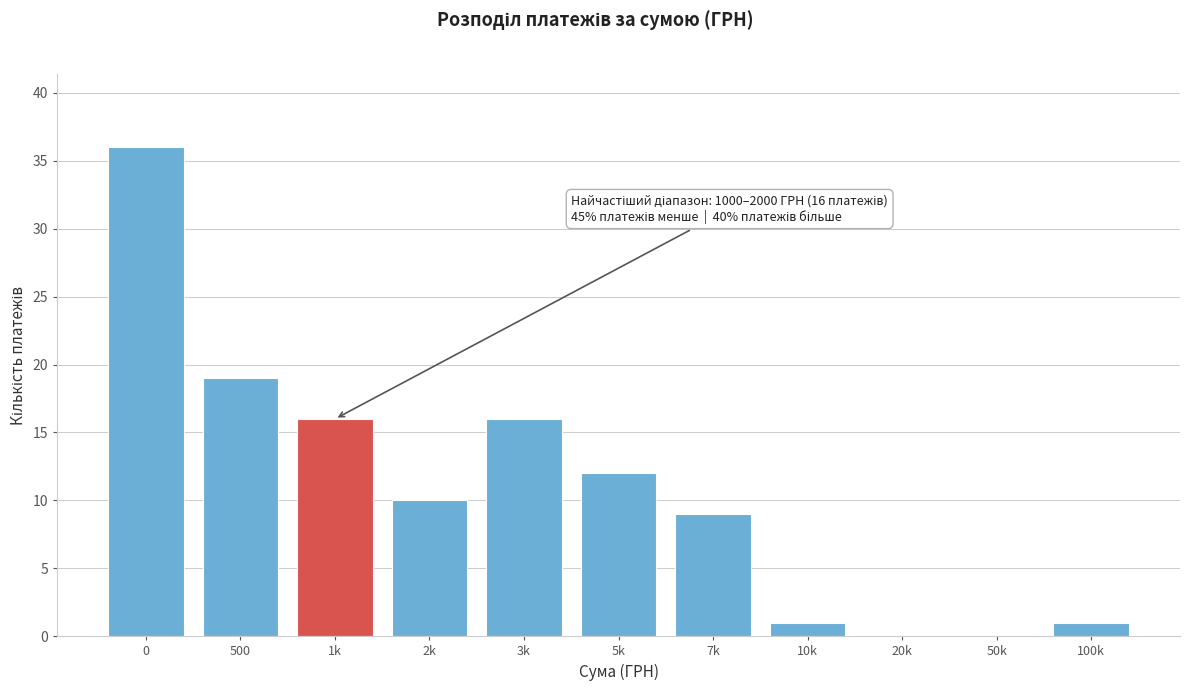

Reading right to left, extract all data points from this chart.

100k=1	50k=0	20k=0	10k=1	7k=9	5k=12	3k=16	2k=10	1k=16	500=19	0=36